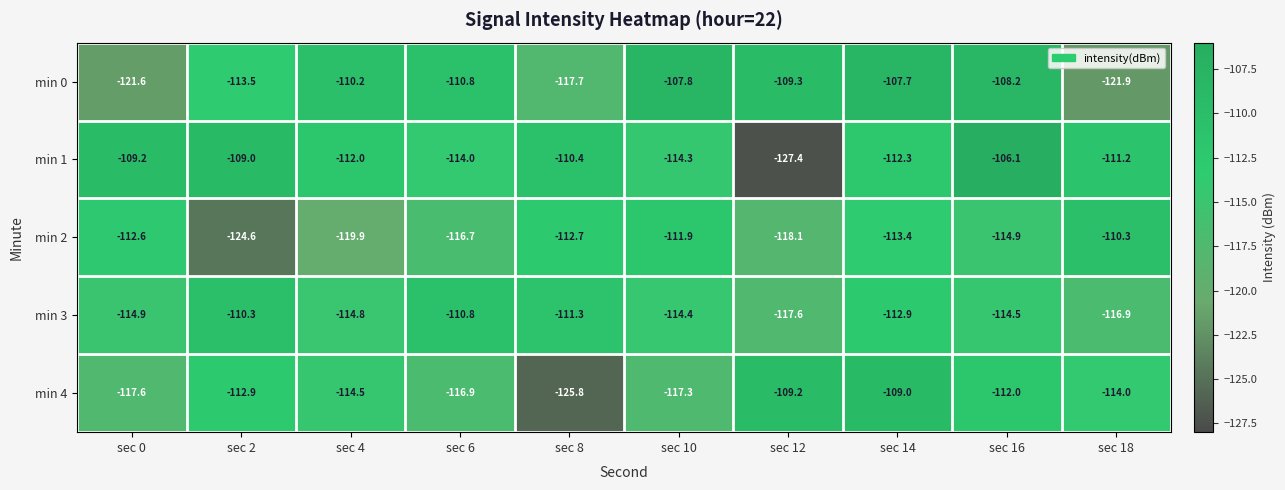

What is the sum of the min 3 values at sec 4 and sec 0?

-229.7